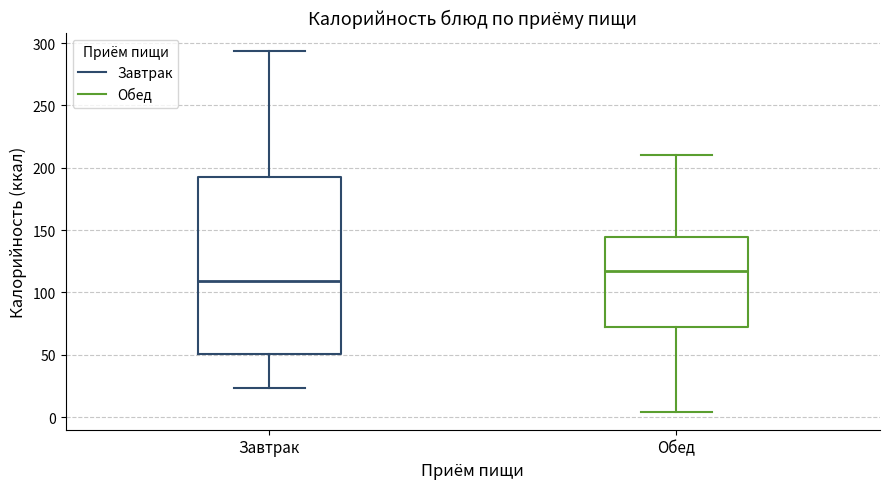

Reading left to right, read every box against the y-axis: the position of its median line, the range the box covers, and the ends of its whiskers. The values are not printed on the chart, so give them approximately, as read against the axis.

Завтрак: median 110, box 50 to 195, whiskers 25 to 295
Обед: median 115, box 70 to 145, whiskers 5 to 210